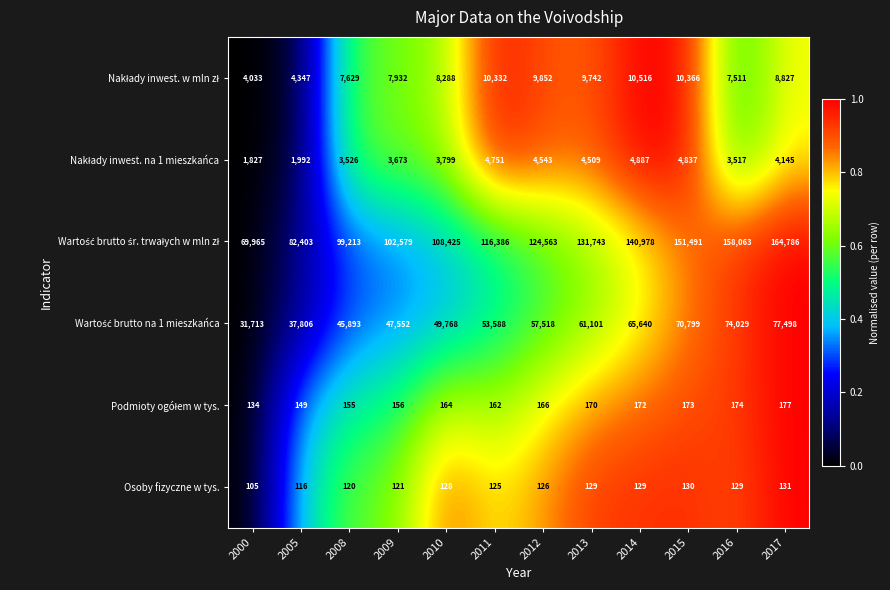

What is the total value across all series at 2017?

255564